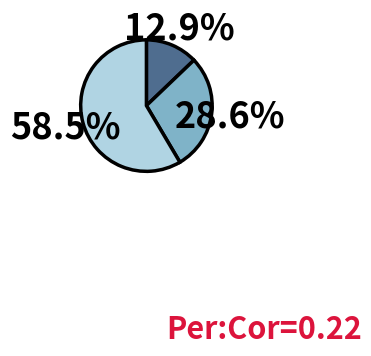

Is there any slice that represents more than half of the pie?

Yes